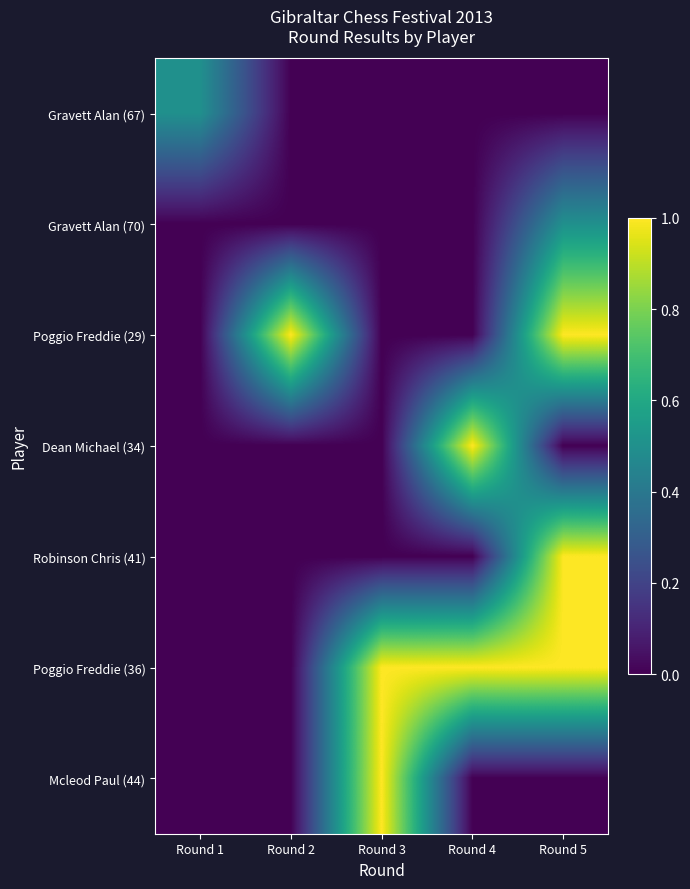

At which category does the chart reach its peak across all series?

Round 2